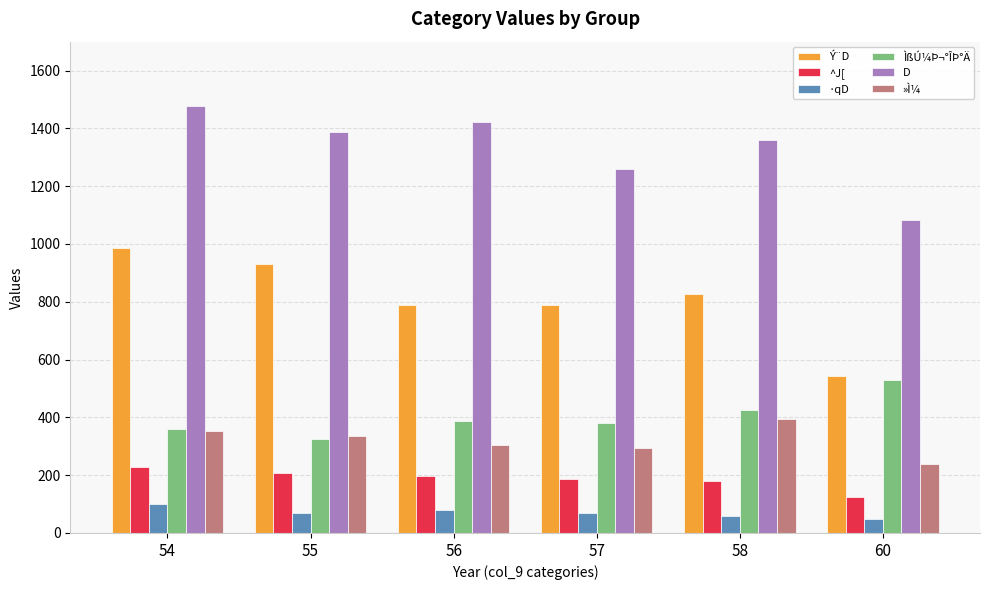

The »Ì¼ series shows 293 at 57. True or false?

True